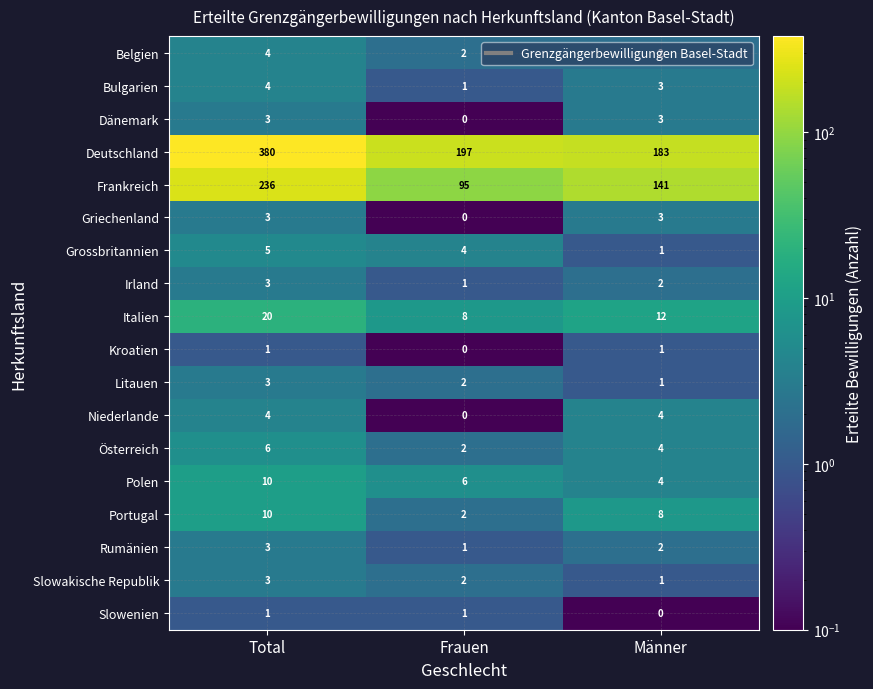

What is the sum of the Frankreich values at Total and Frauen?

331